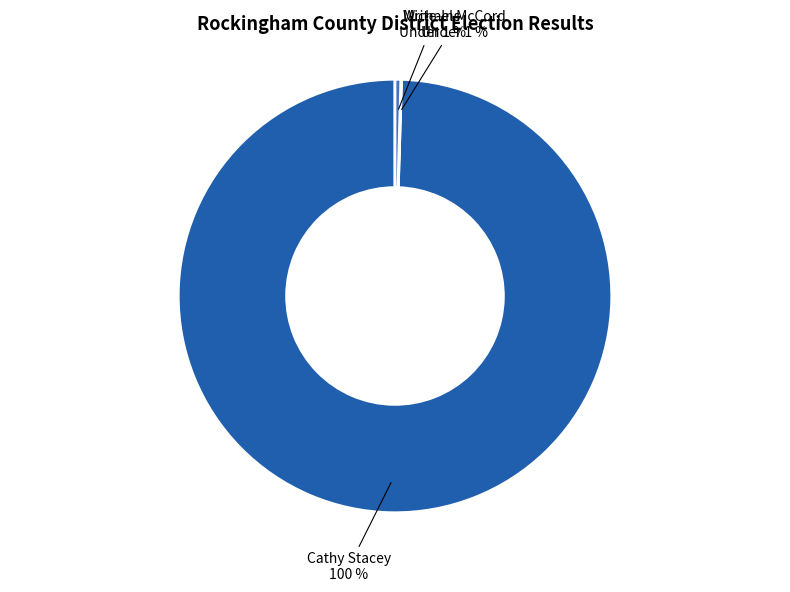

Which category accounts for the majority?

Cathy Stacey